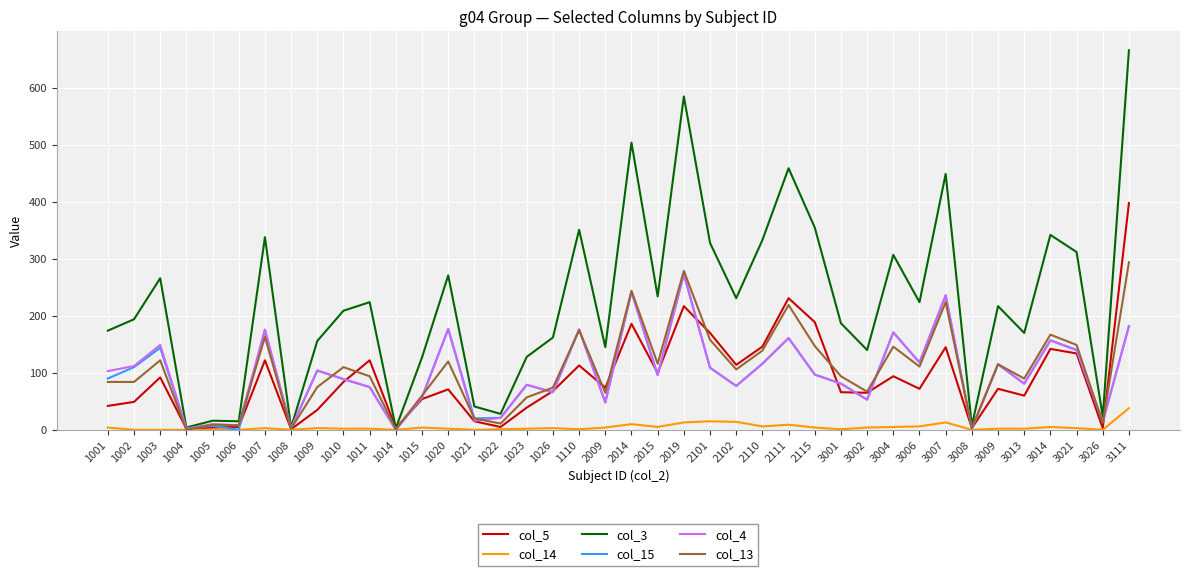

What is the spread (max minus min) of values at 2102?

217